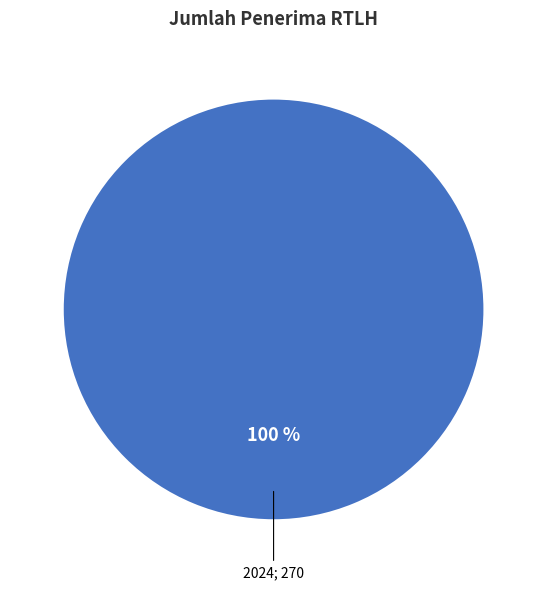

How many segments does this pie chart have?

1